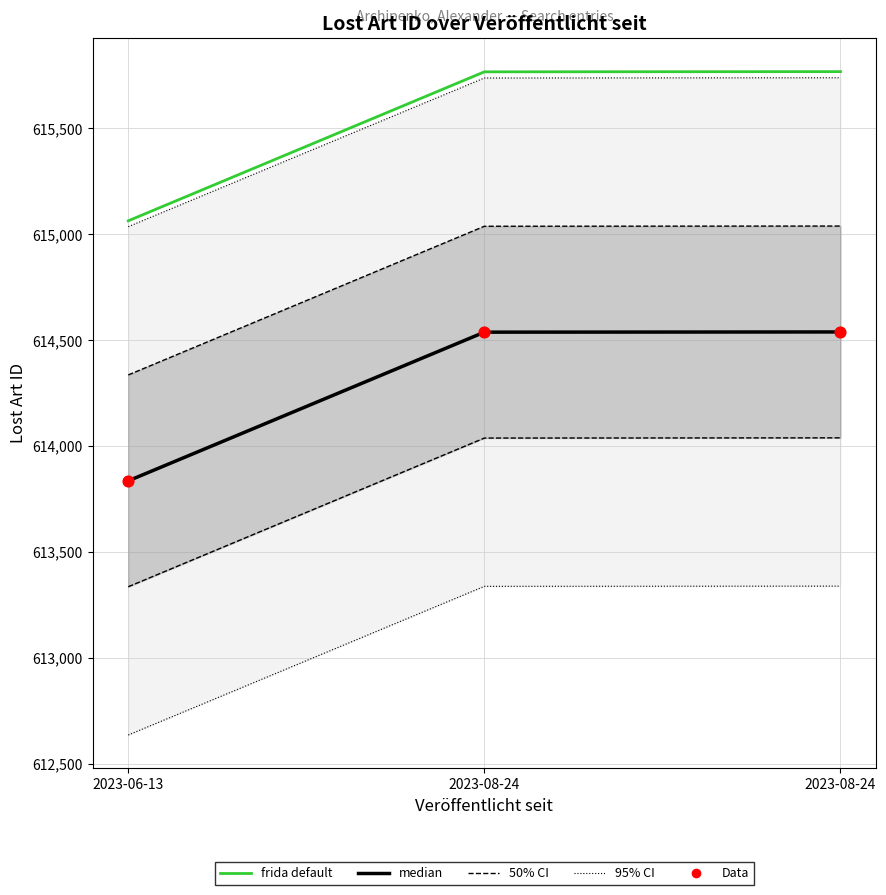

At which category is the sum across all series the highest?

2023-08-24